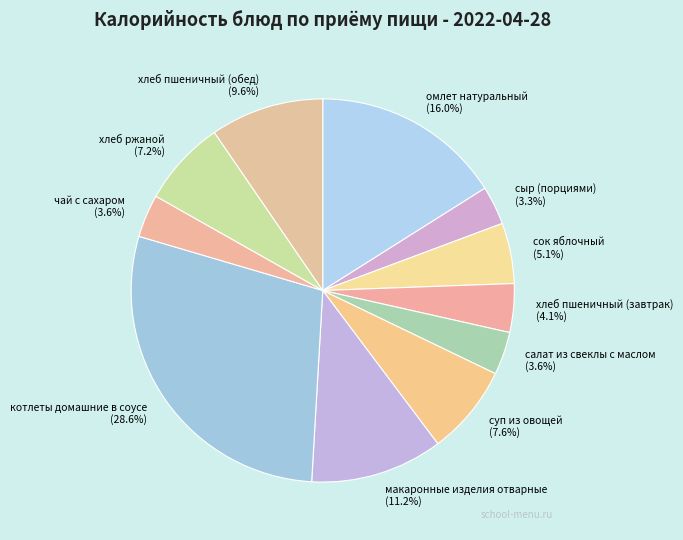

Which category has the biggest portion of the pie?

котлеты домашние в соусе